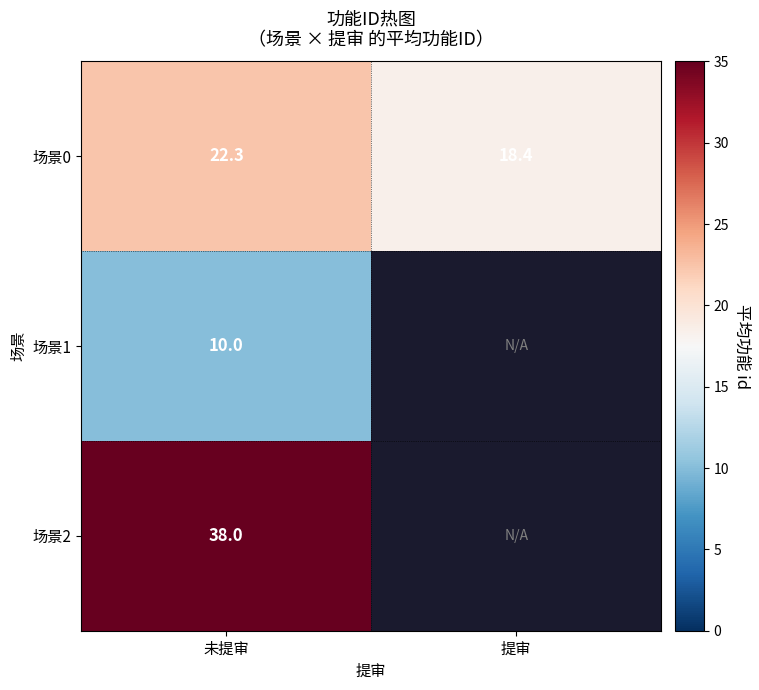

Where is 场景0 nearest to the value 20?

提审